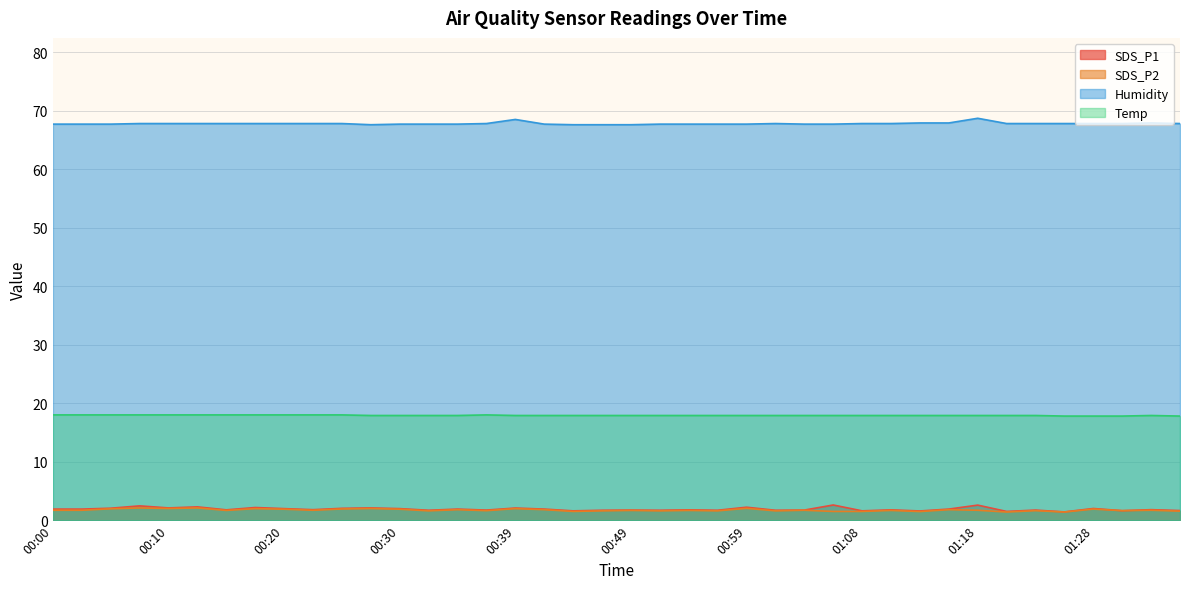

What are all the series names shown in the legend?

SDS_P1, SDS_P2, Humidity, Temp